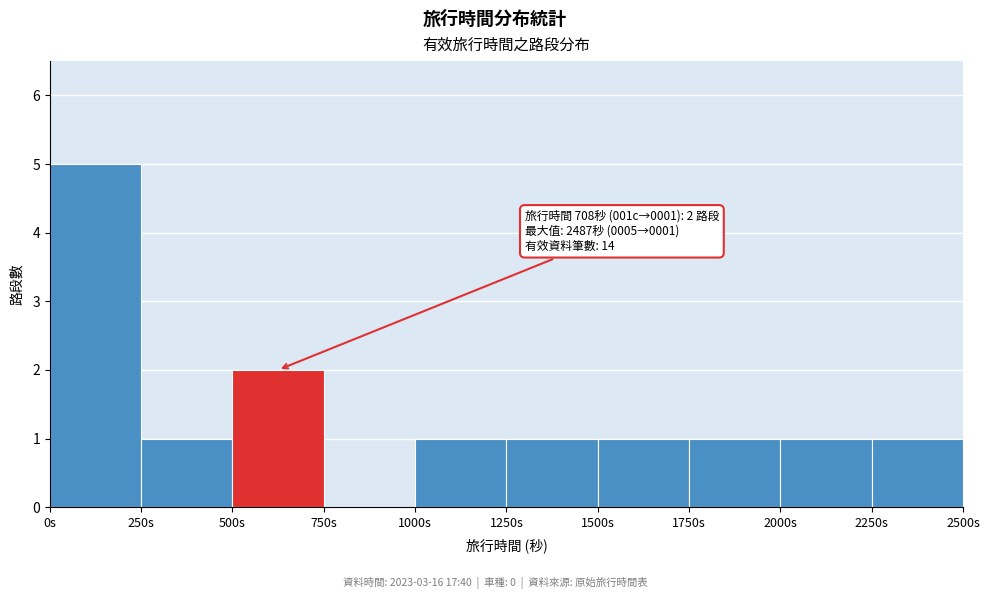

Which range on the x-axis has the tallest bar?

0 to 250